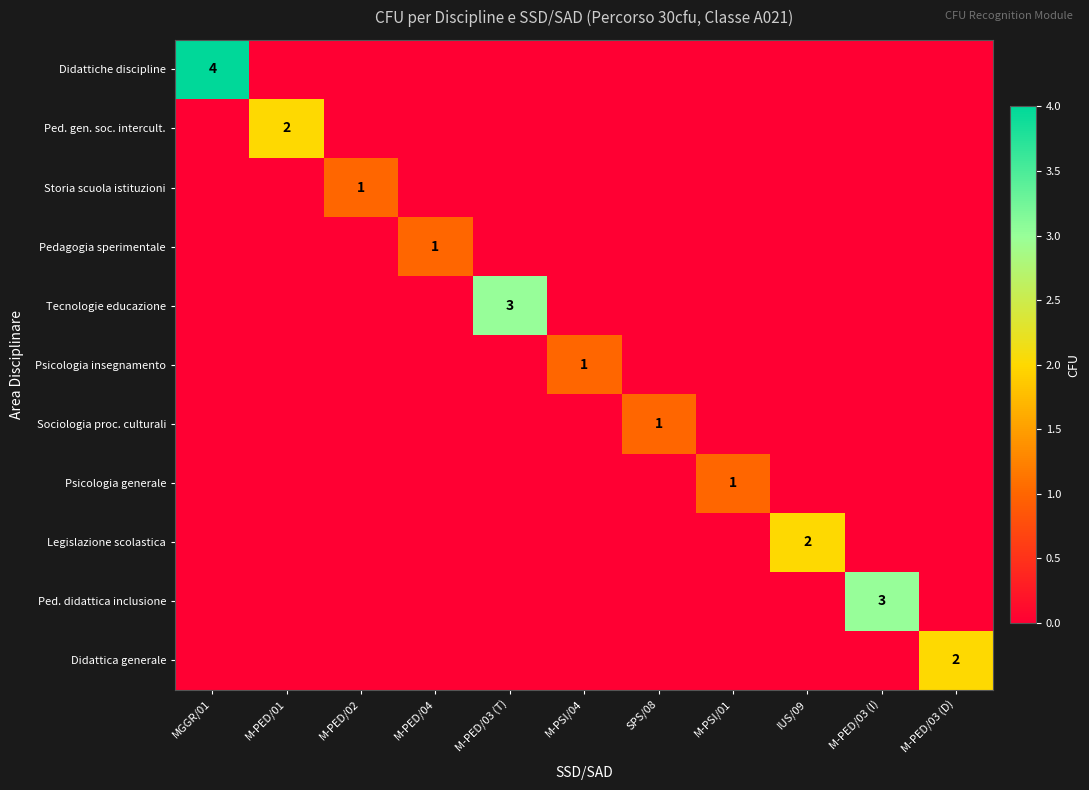

At how many categories does at least one series exceed 2?

3